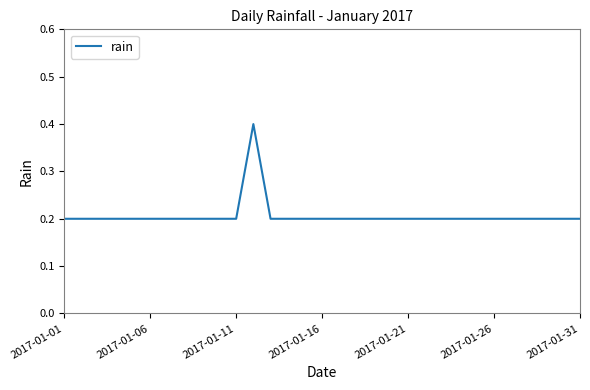

What is the maximum value shown in the chart?

0.4